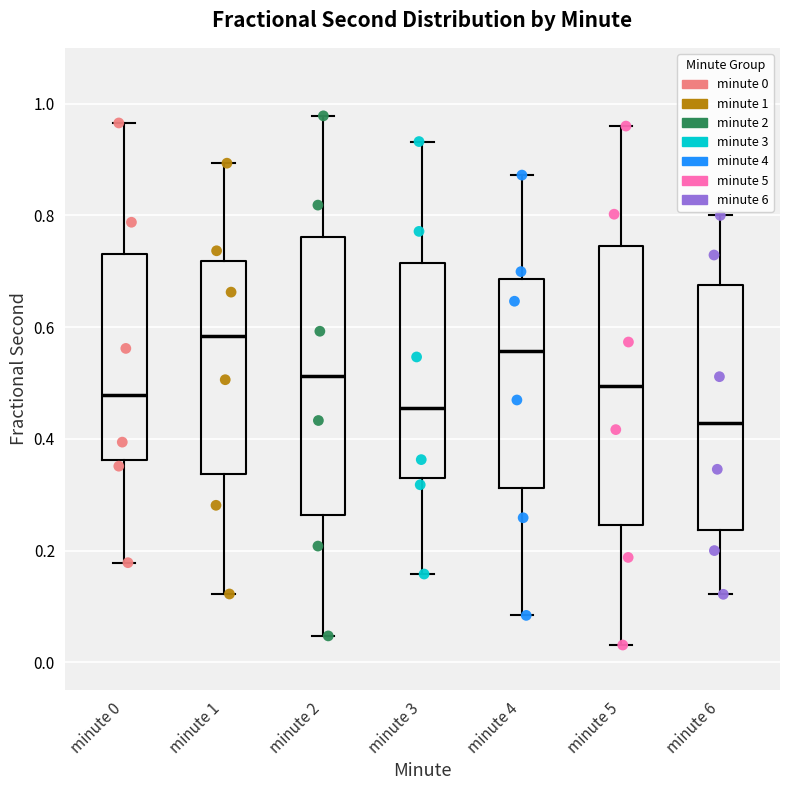

Where does the upper whisker of the box for minute 2 end on the y-axis? The values are not printed on the chart, so give them approximately, as read against the axis.

0.98